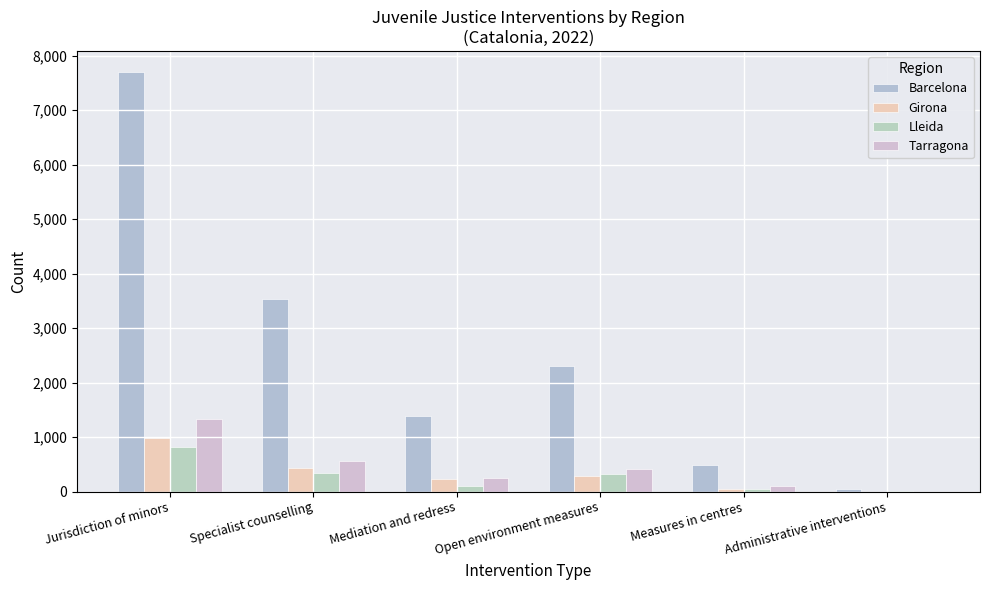

Is the value of Tarragona at Measures in centres greater than the value of Barcelona at Specialist counselling?

No